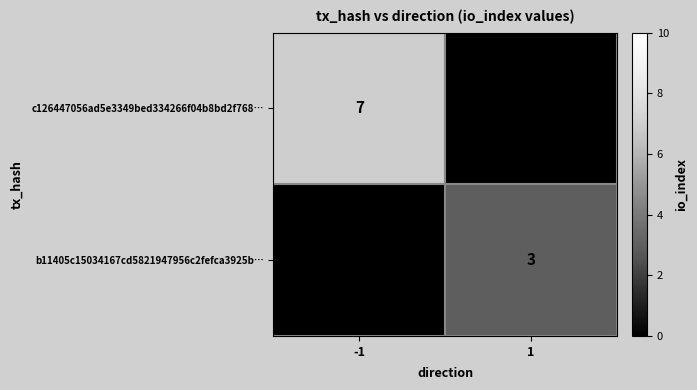

Is the value of c126447056ad5e3349bed334266f04b8bd2f768… at -1 greater than the value of b11405c15034167cd5821947956c2fefca3925b… at 1?

Yes